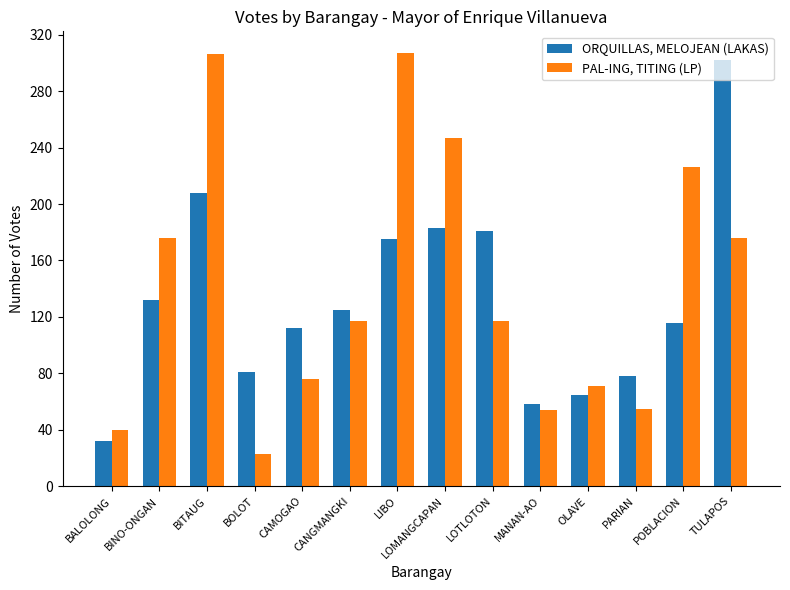

What is the total value across all series at LOTLOTON?

298